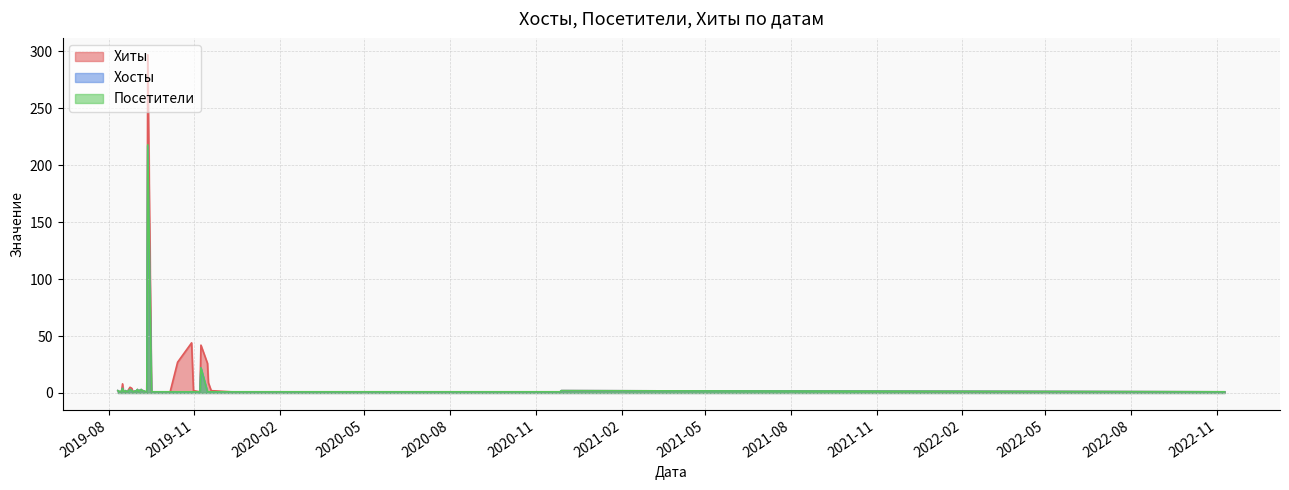

How many interior local valleys does the Хиты series have?

4